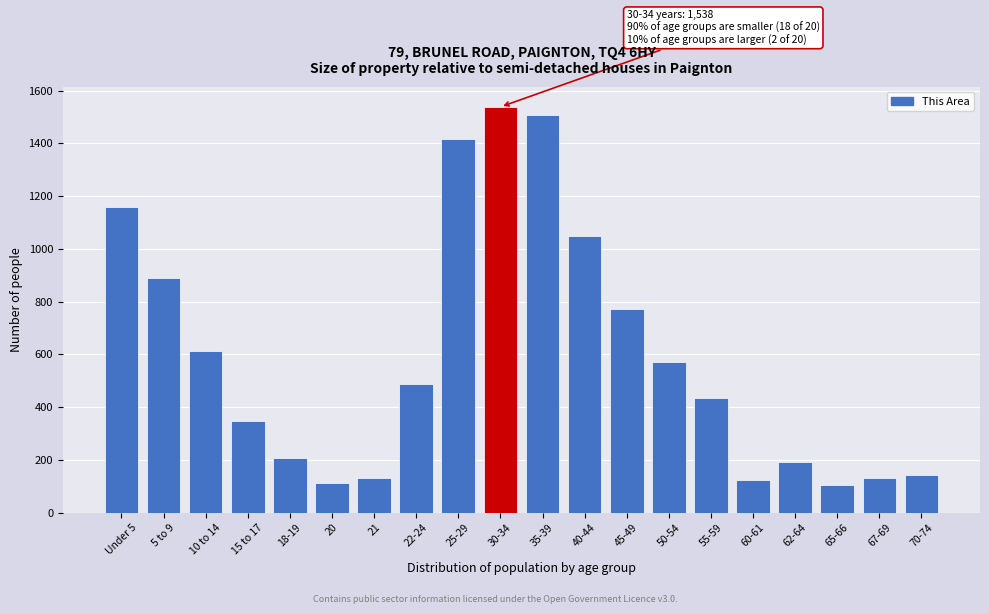

What is the minimum value shown in the chart?

104